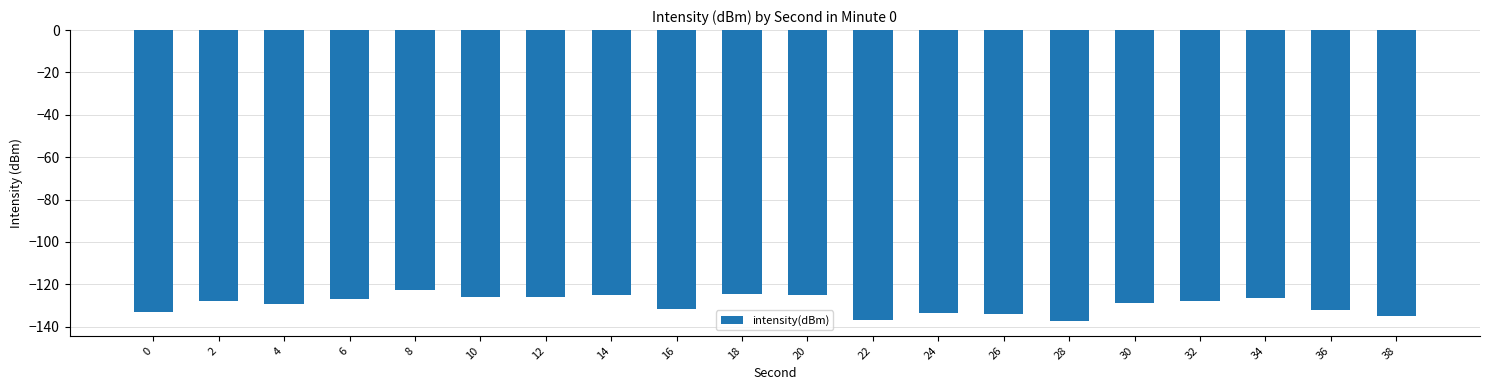

What is the approximate value at 16?

-131.7